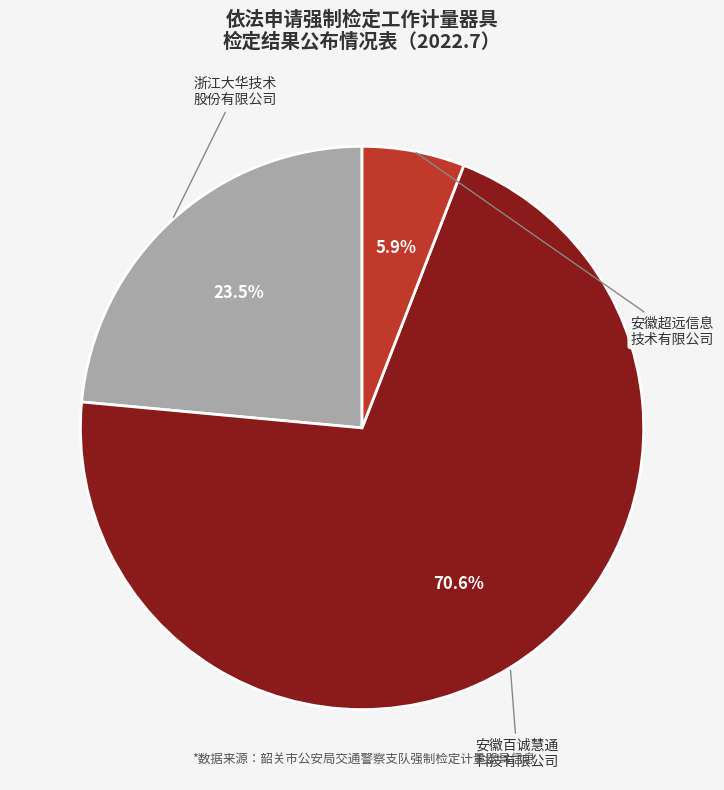

Is there any slice that represents more than half of the pie?

Yes